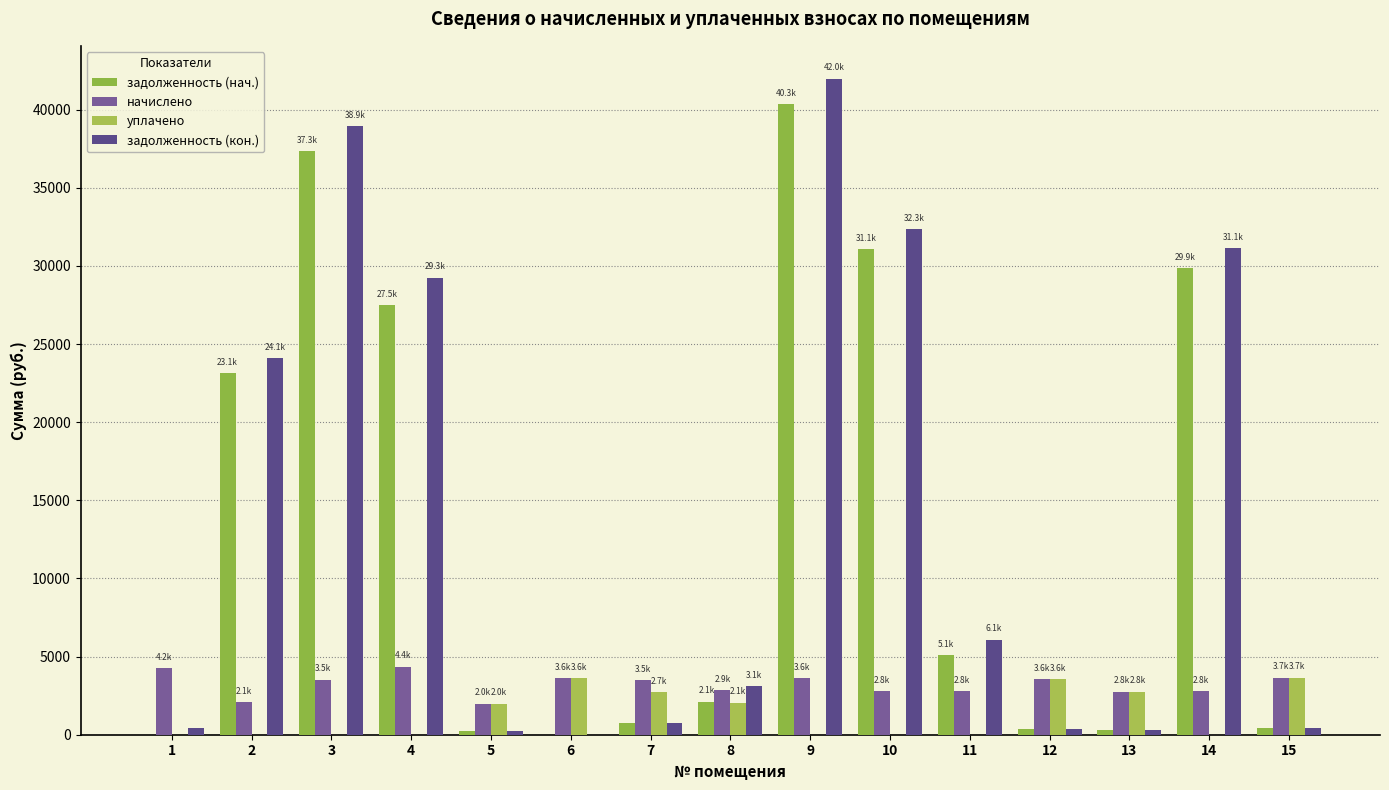

The value of задолженность (кон.) at 1 is 443.3. True or false?

True